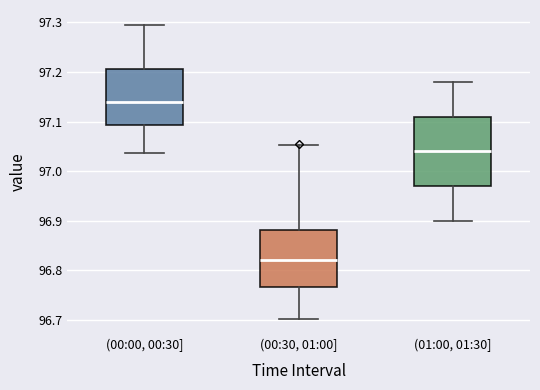

Reading left to right, read every box against the y-axis: the position of its median line, the range the box covers, and the ends of its whiskers. The values are not printed on the chart, so give them approximately, as read against the axis.

(00:00, 00:30]: median 97.14, box 97.09 to 97.21, whiskers 97.04 to 97.30
(00:30, 01:00]: median 96.82, box 96.77 to 96.88, whiskers 96.70 to 97.05
(01:00, 01:30]: median 97.04, box 96.97 to 97.11, whiskers 96.90 to 97.18